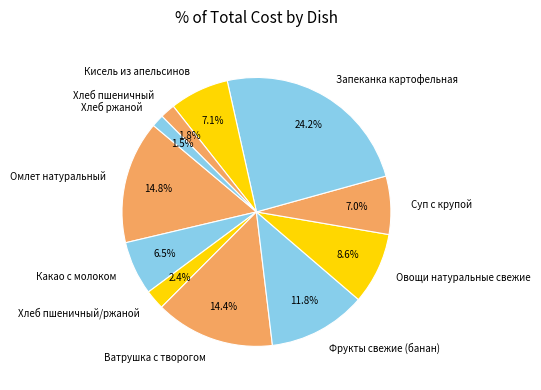

To the nearest percent, what percentage of the pie is Кисель из апельсинов?

7%